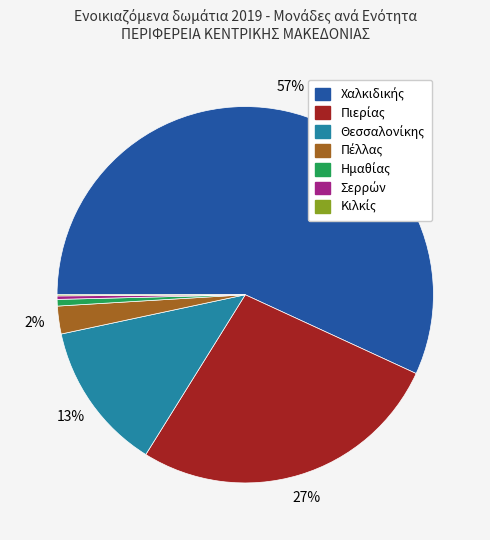

Does any single category account for the majority?

Yes